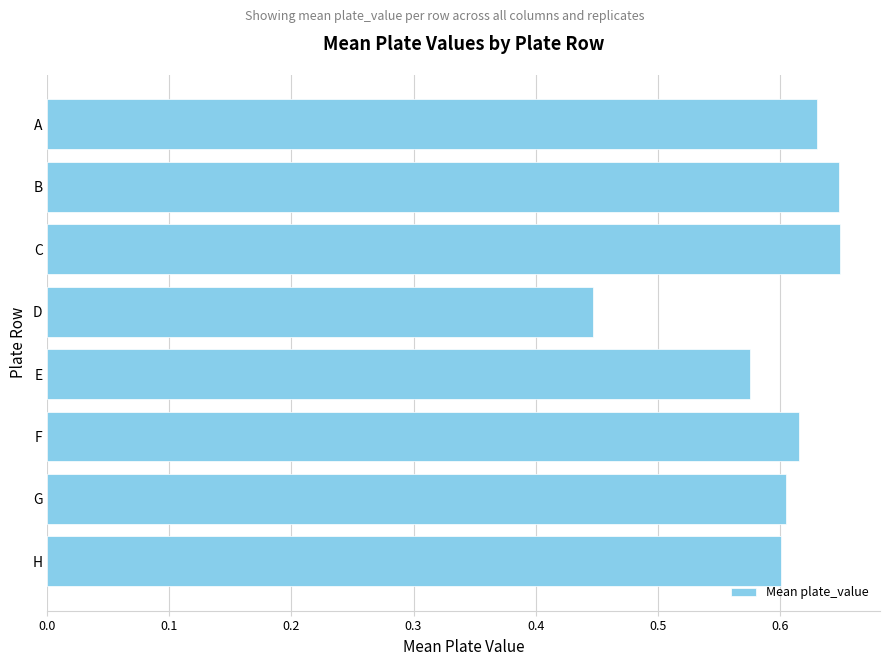

What is the sum of all values?

4.8